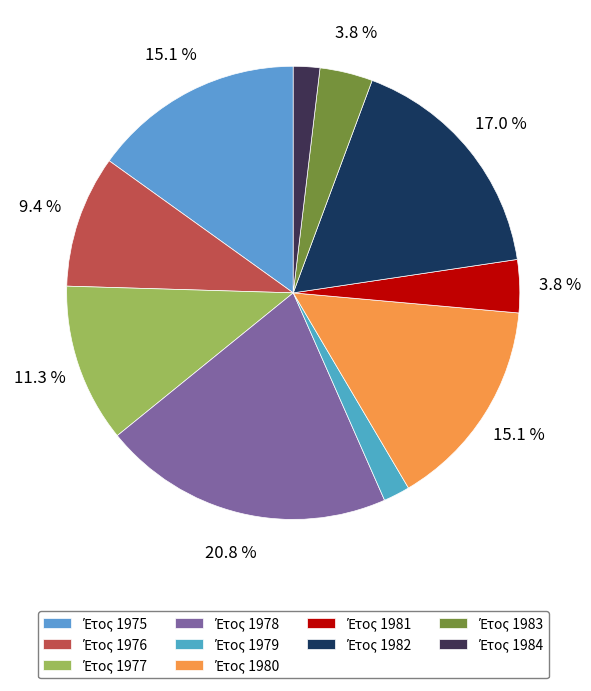

How many segments does this pie chart have?

10